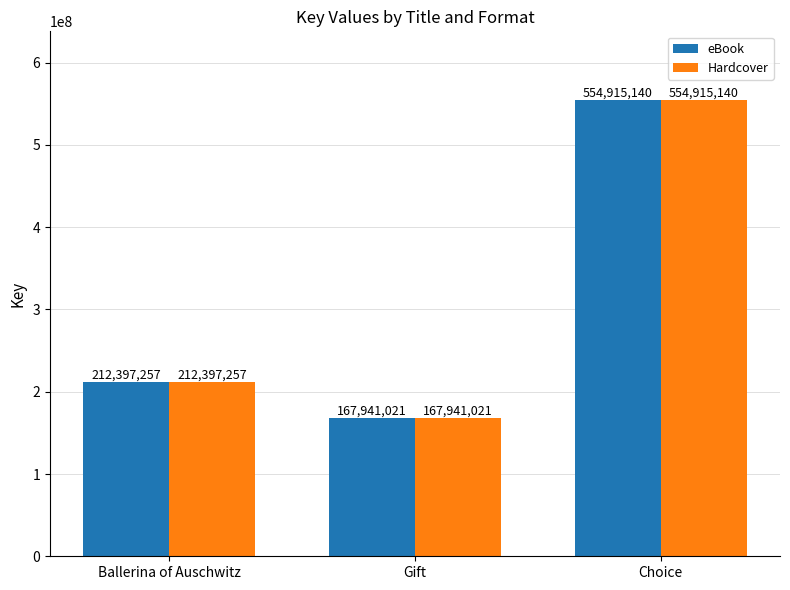

At which category is the sum across all series the highest?

Choice